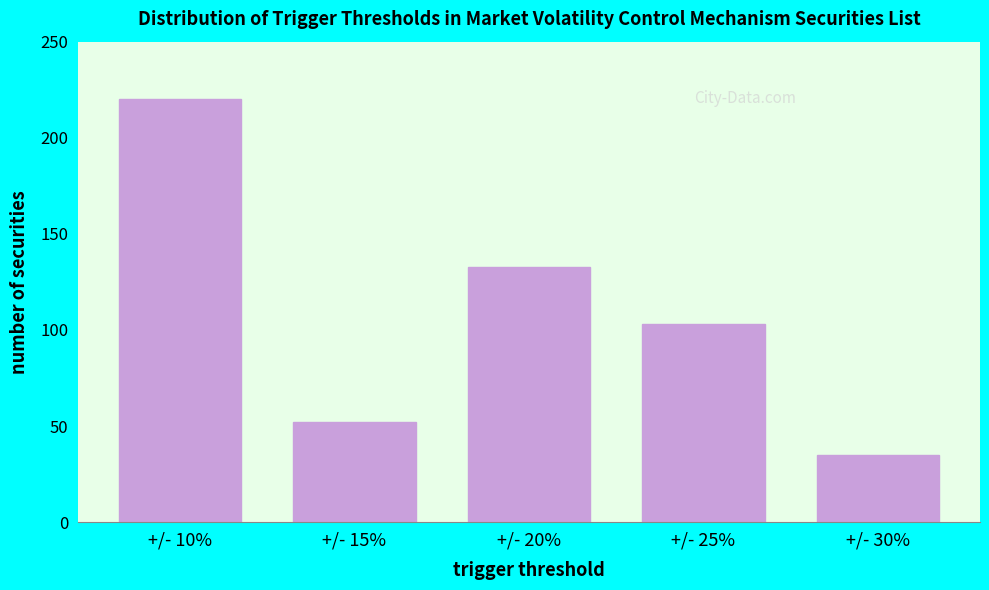

Reading left to right, transcribe all the data shown in this chart.

+/- 10%=220	+/- 15%=52	+/- 20%=133	+/- 25%=103	+/- 30%=35